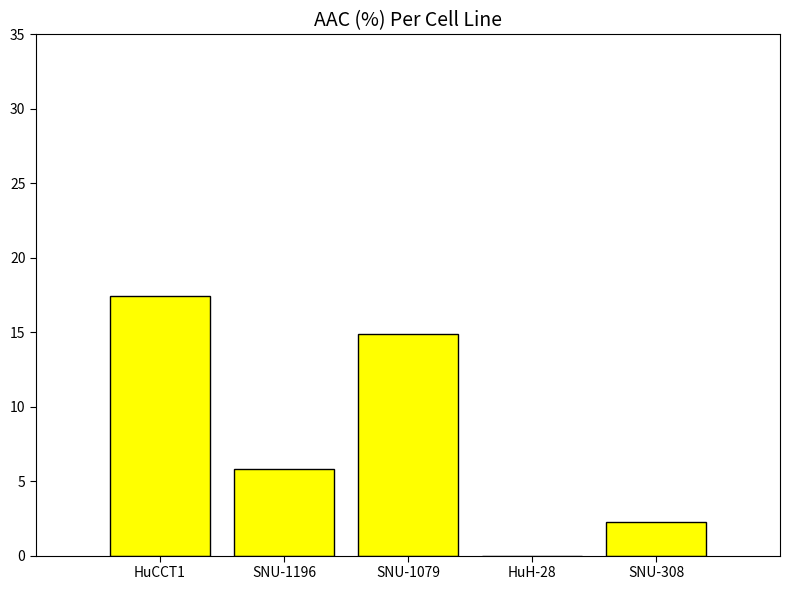

How many values exceed 5?

3